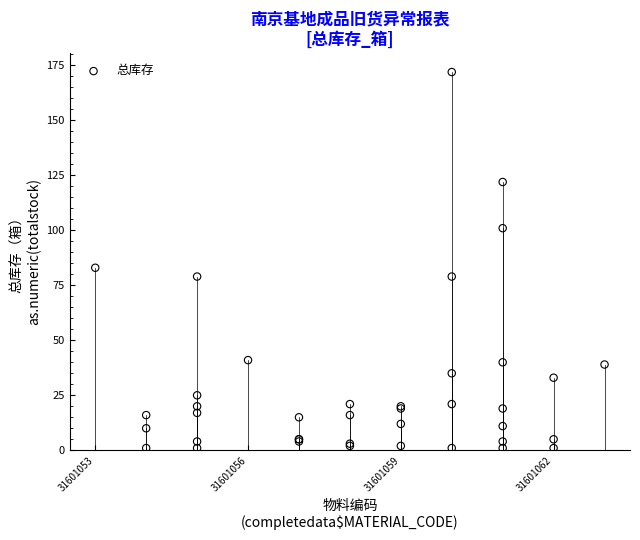

What Y value in the scatter plot is closest to 86?

83